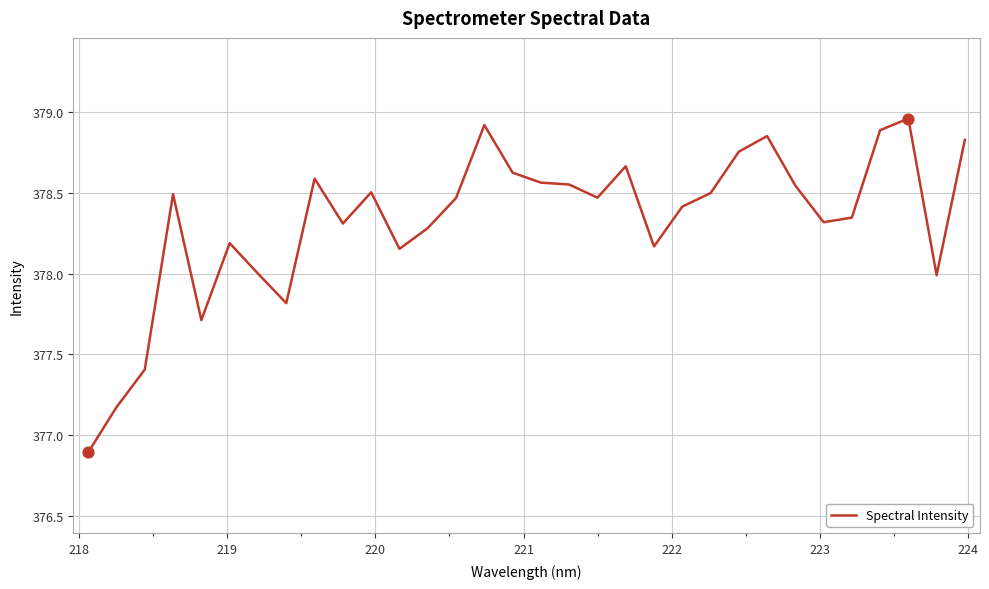

What is the minimum value shown in the chart?

376.9